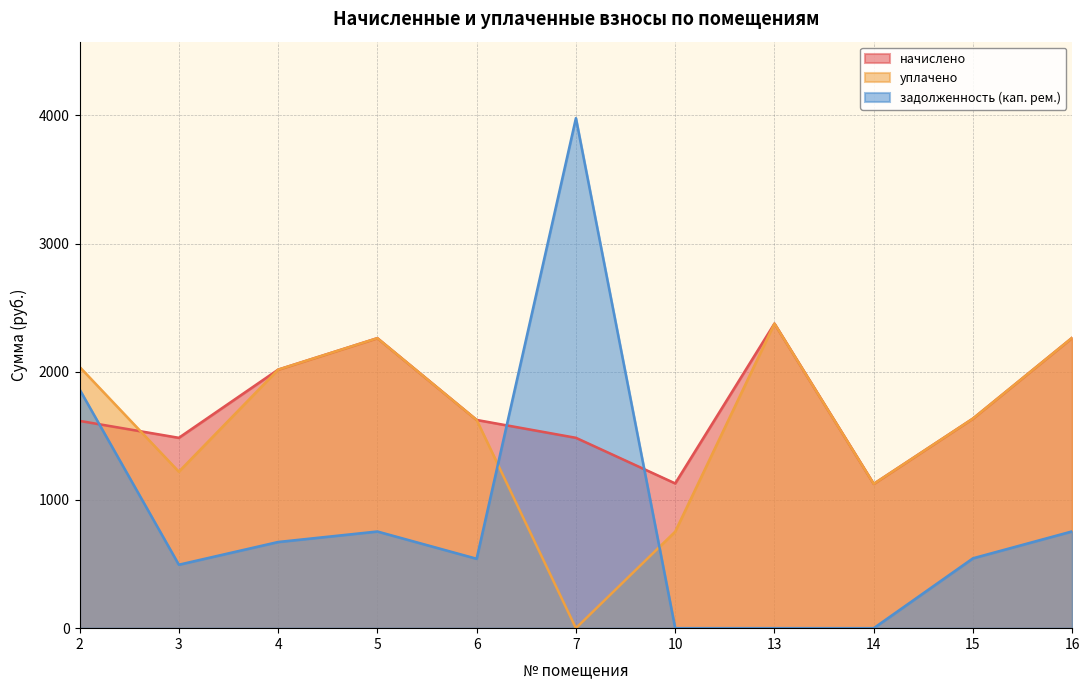

What is the total value across all series at 7?

5462.4